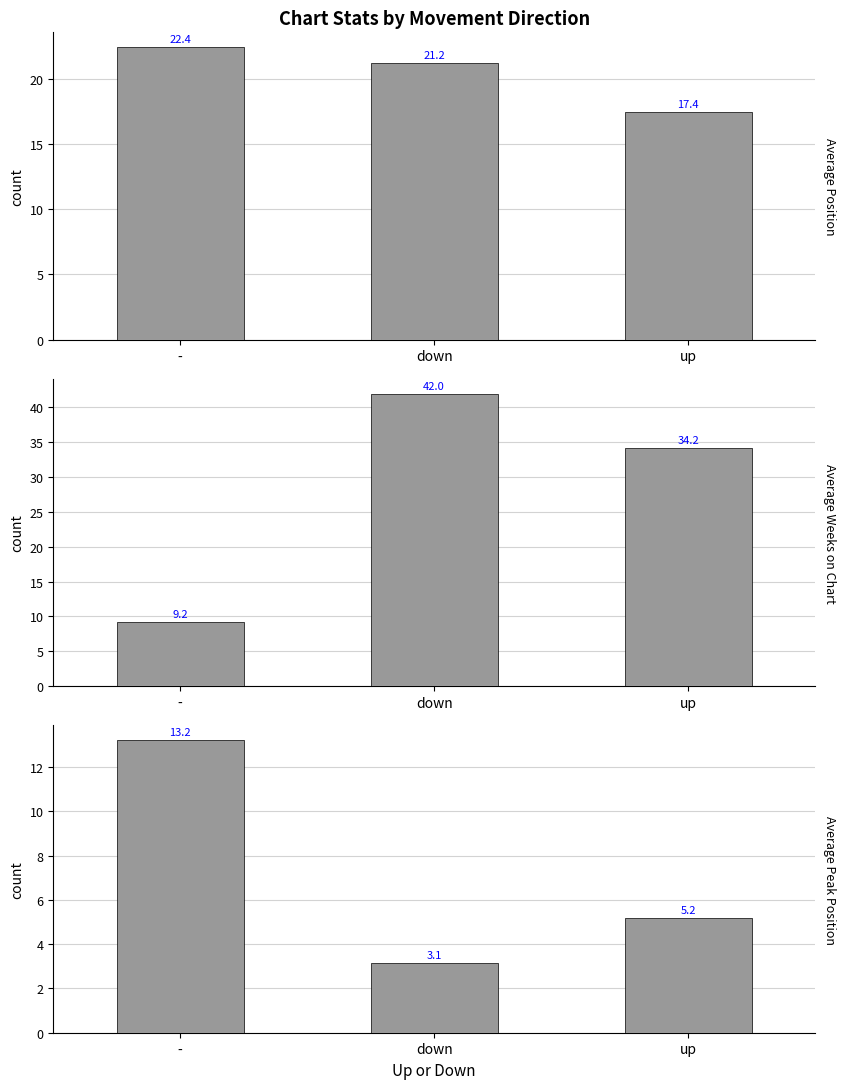

Where does the Average Weeks on Chart series first go above 34?

down